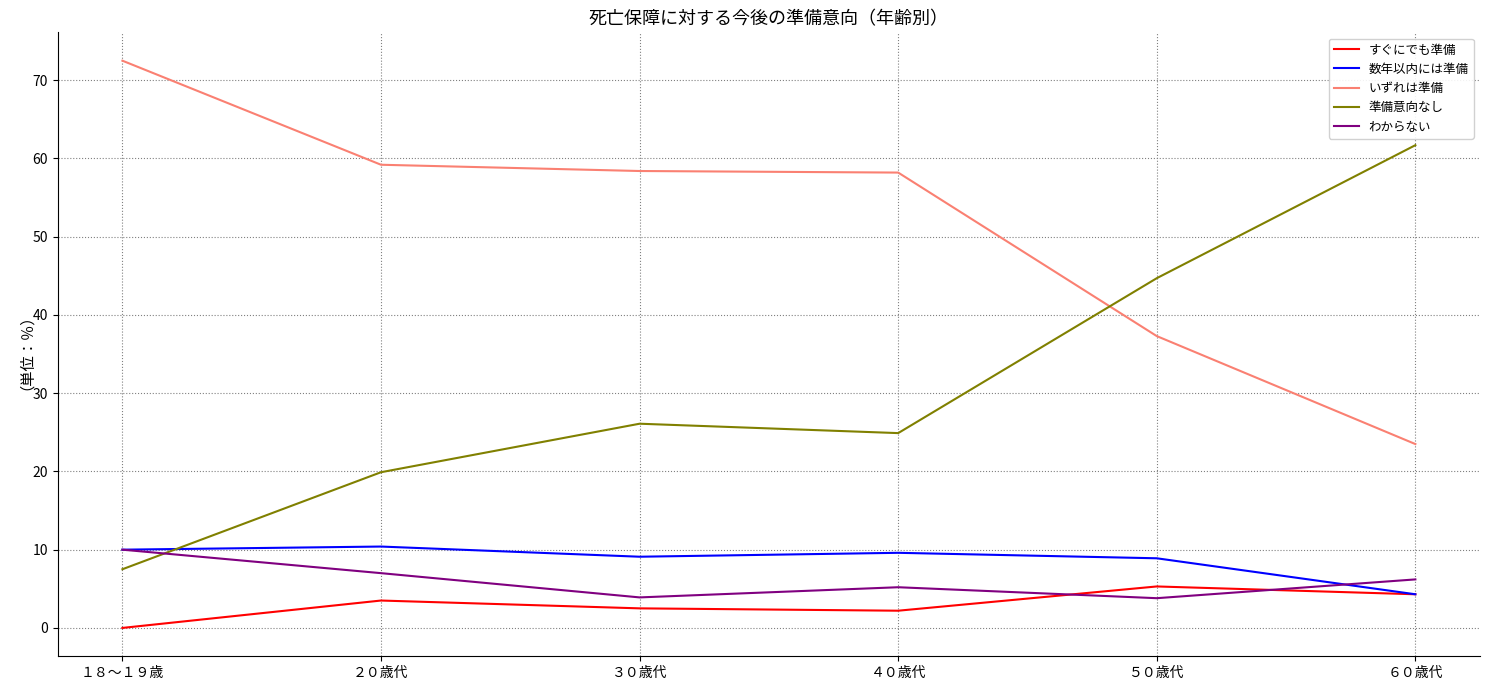

Does the chart have visible grid lines?

Yes